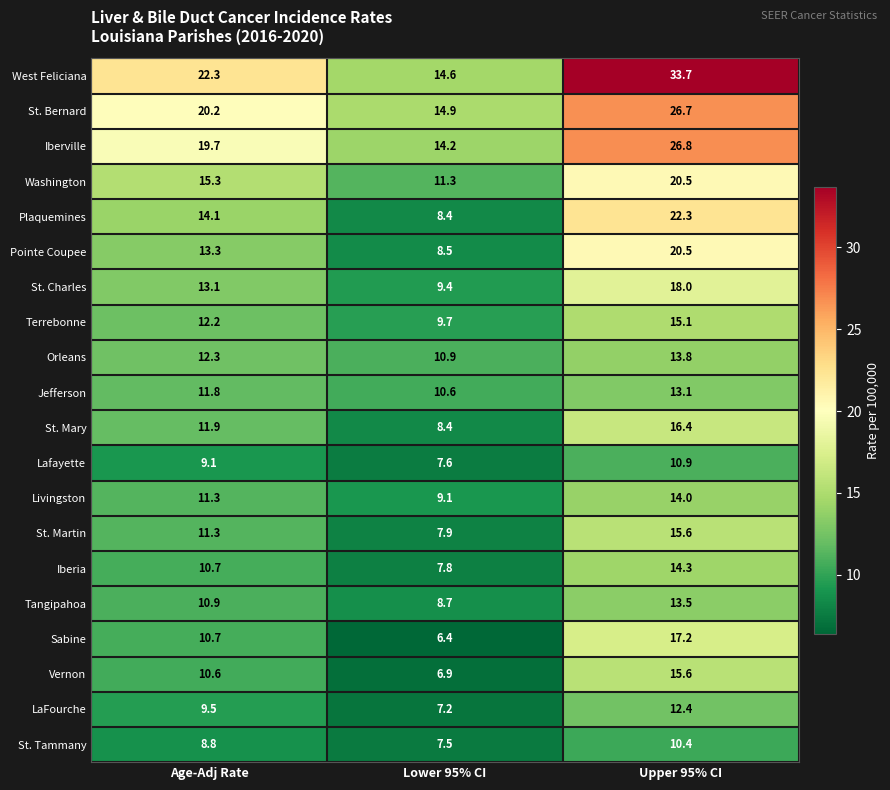

What is the difference between the maximum and minimum values in the Terrebonne series?

5.4